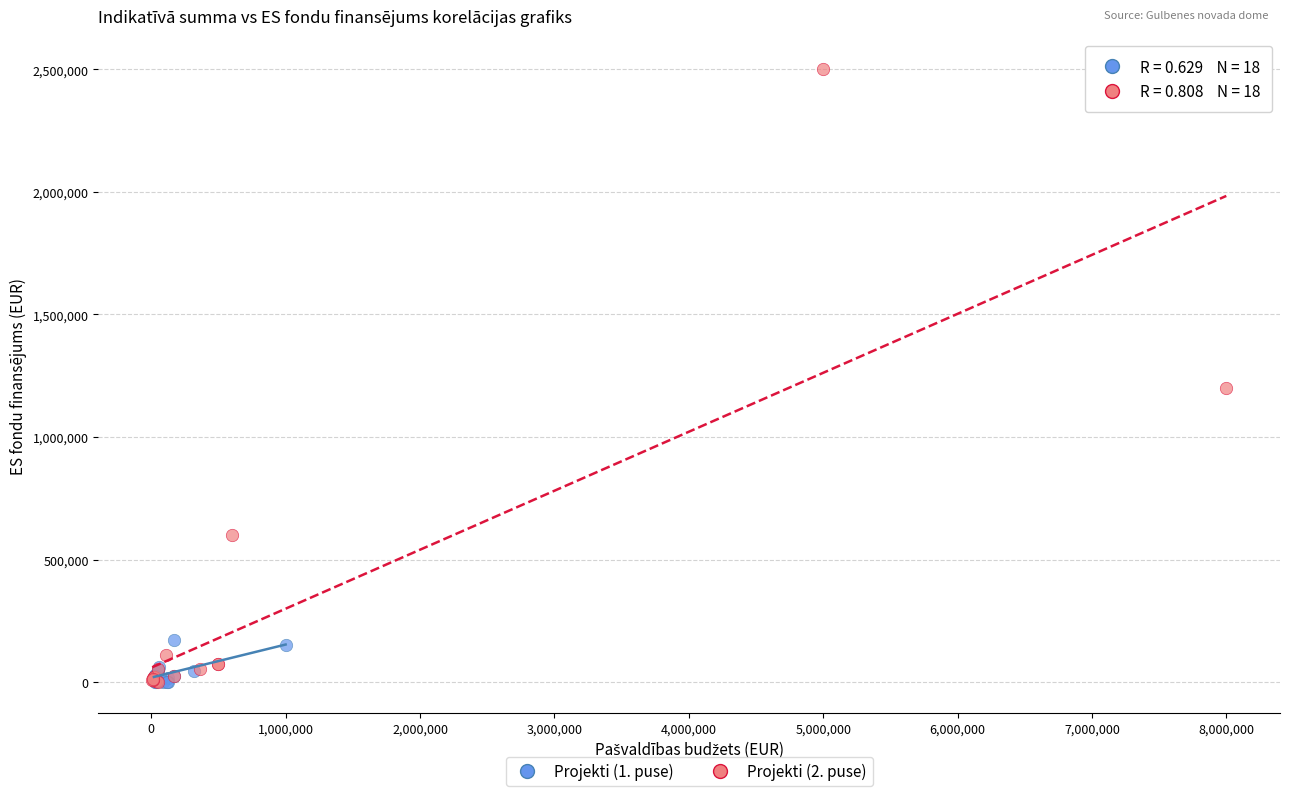

Which series has the largest Y range (max minus min)?

Projekti (2. puse)